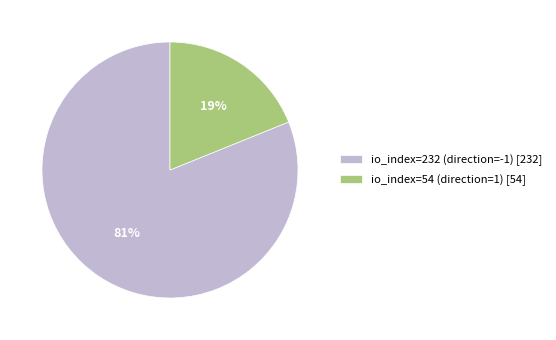

To the nearest percent, what percentage of the pie is io_index=54 (direction=1)?

19%